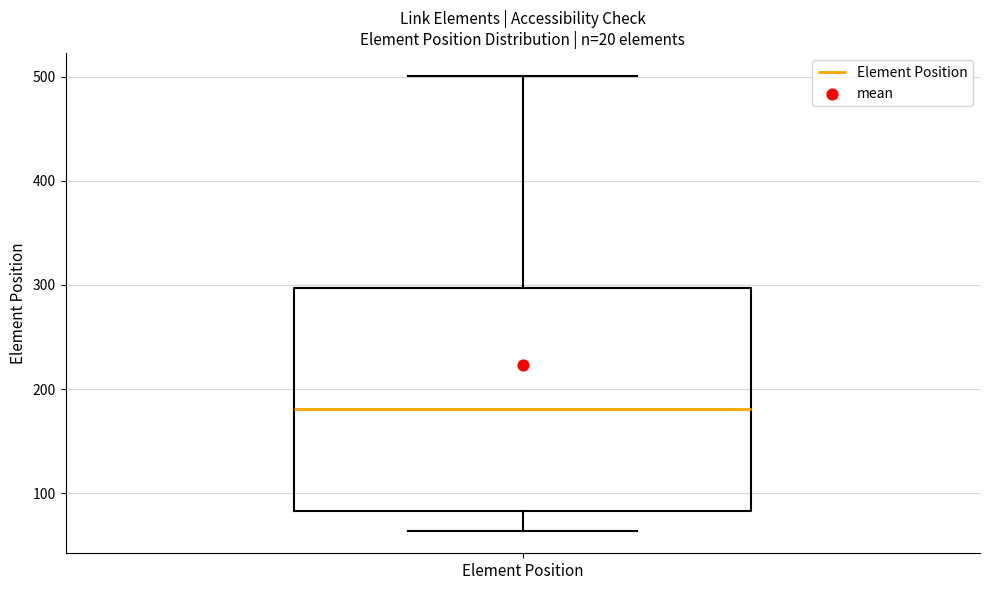

Read this box plot against the y-axis: the position of the median line, the range covered by the box, and the ends of both whiskers. The values are not printed on the chart, so give them approximately, as read against the axis.

median 180, box 80 to 300, whiskers 60 to 500